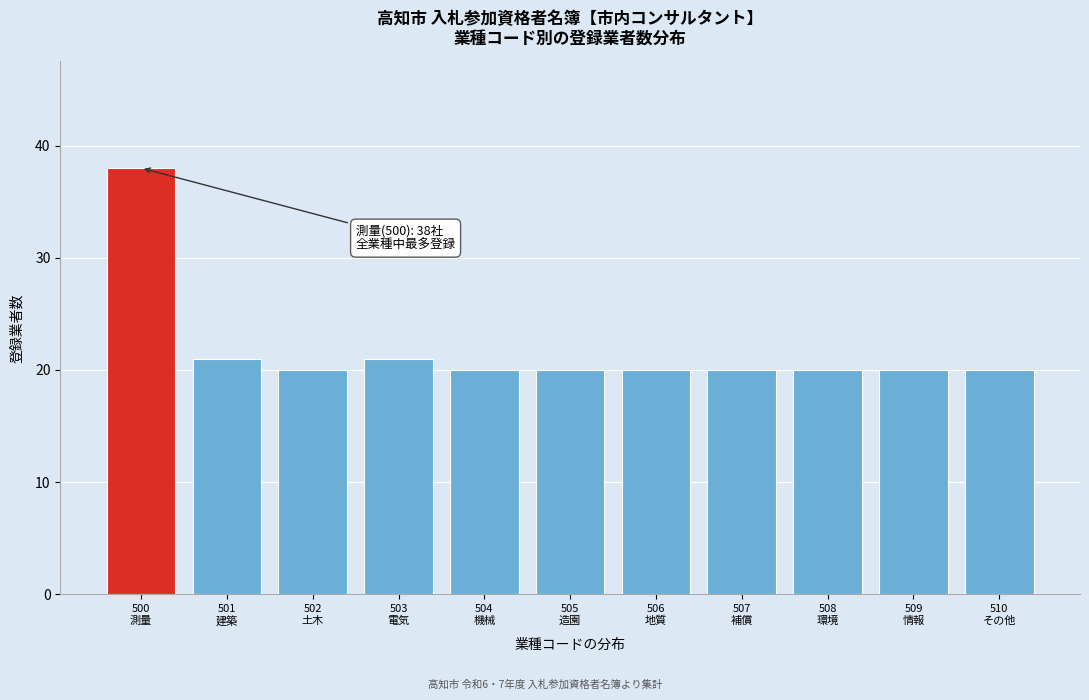

Reading left to right, list all the values displayed in this chart.

38	21	20	21	20	20	20	20	20	20	20